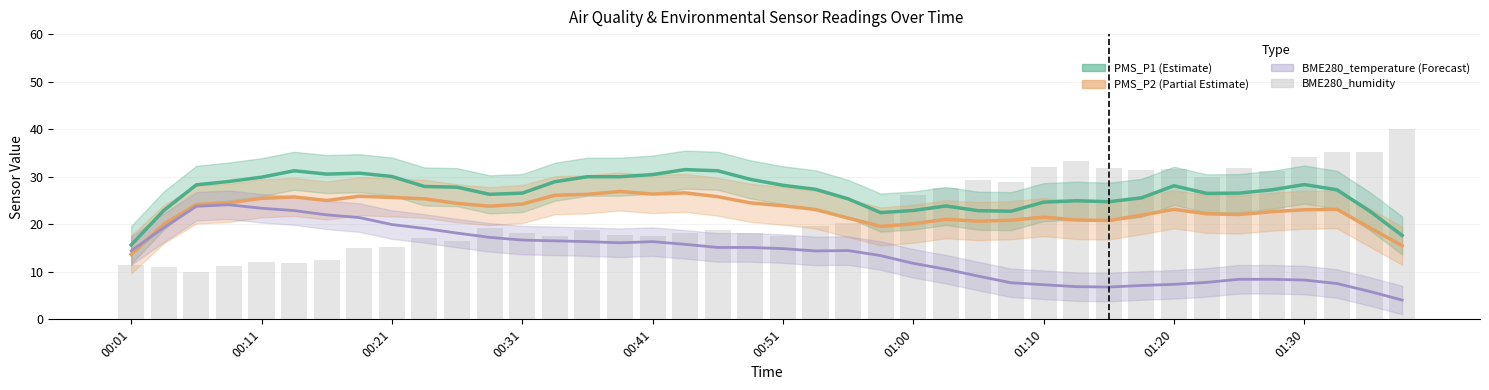

What position from the right is 00:11?

36